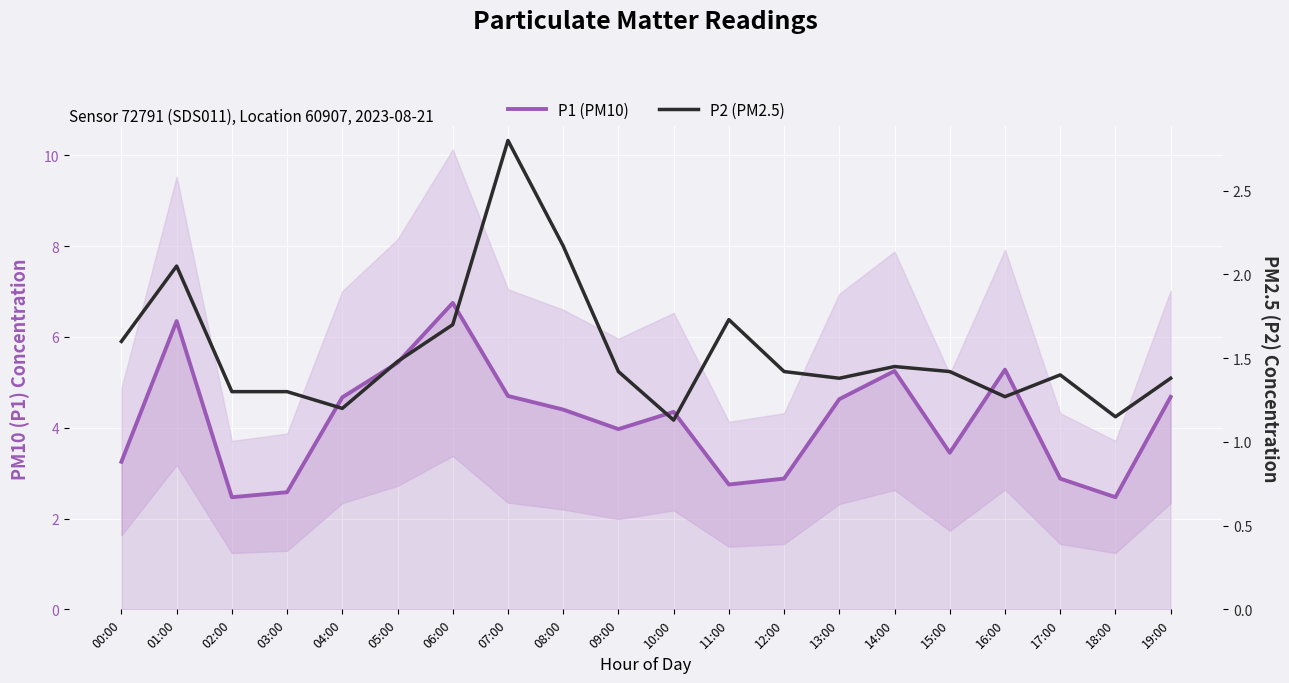

What is the label of the 13th point from the right?

07:00